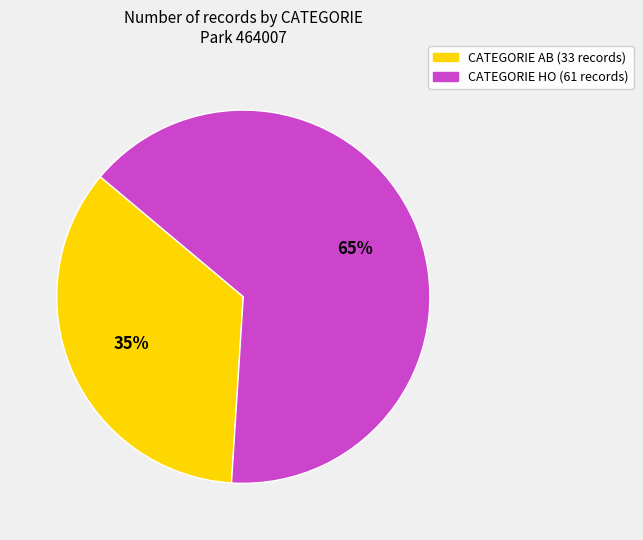

To the nearest percent, what is the average slice percentage?

50%